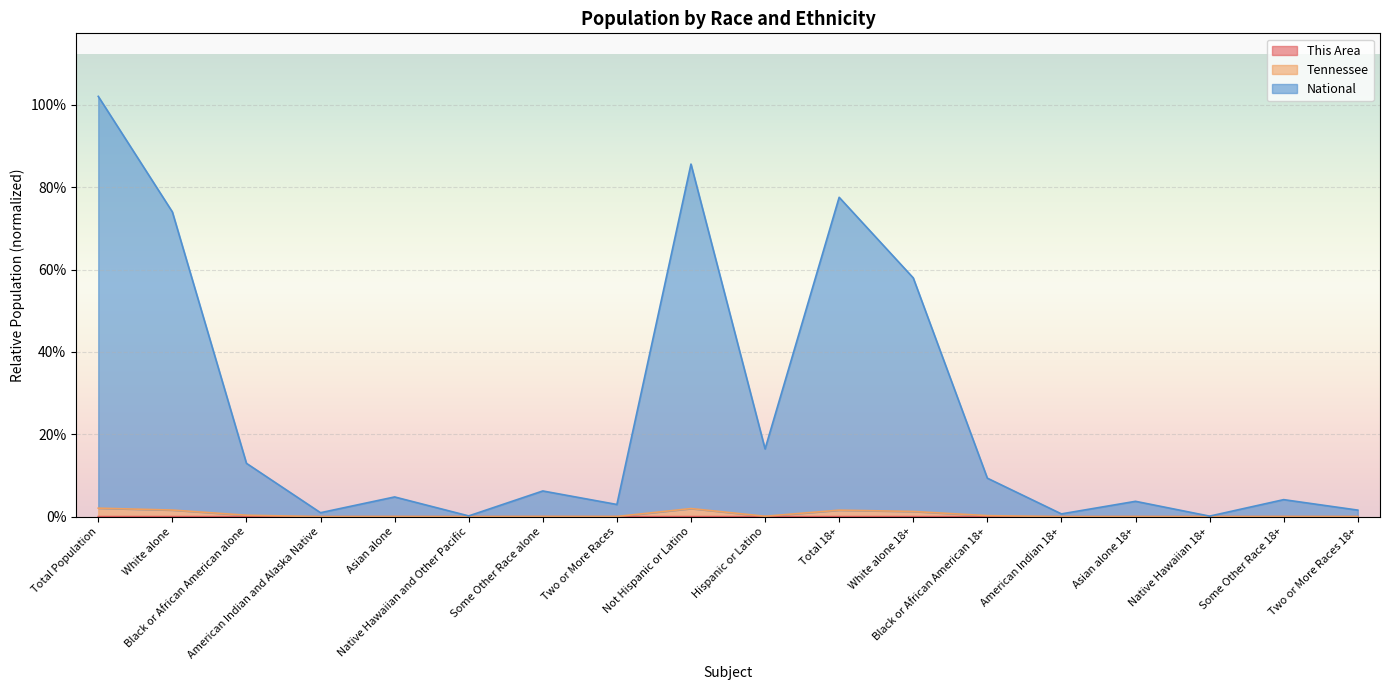

At how many categories does at least one series exceed 100?

1